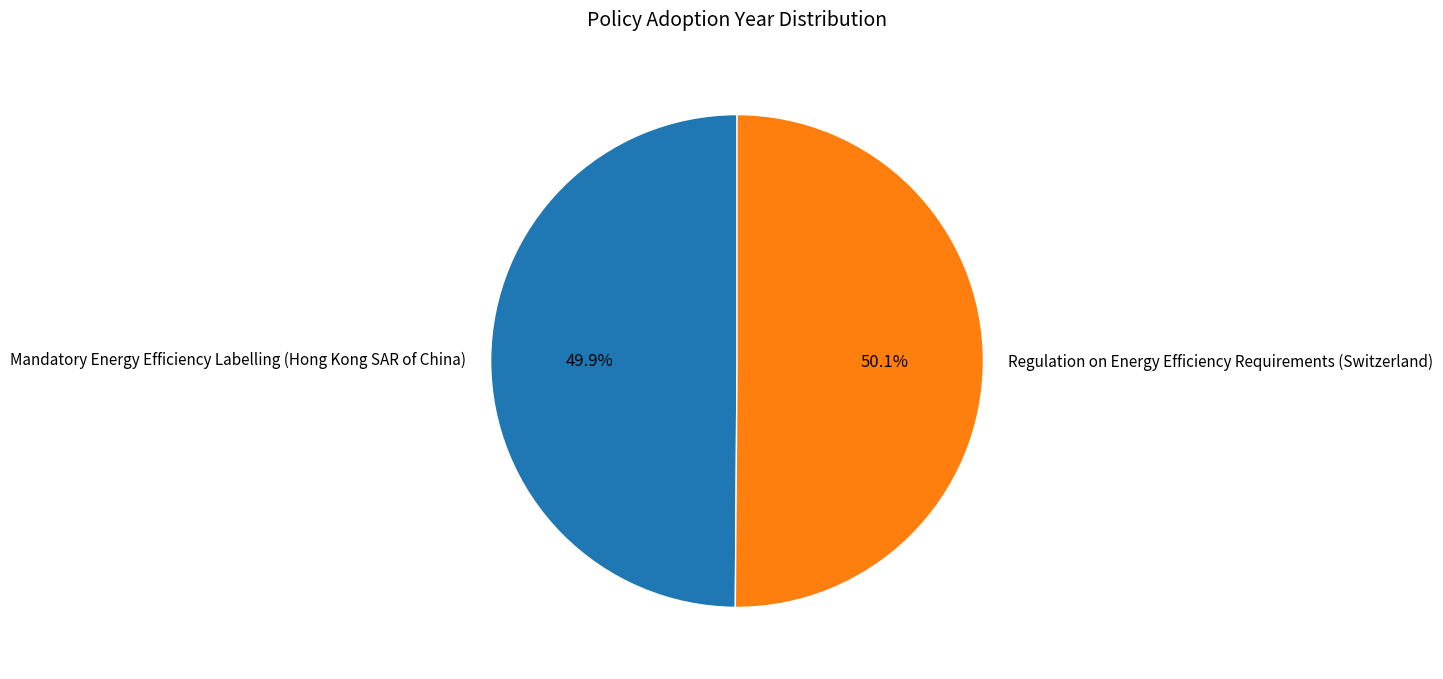

Is there a majority slice in this chart?

Yes